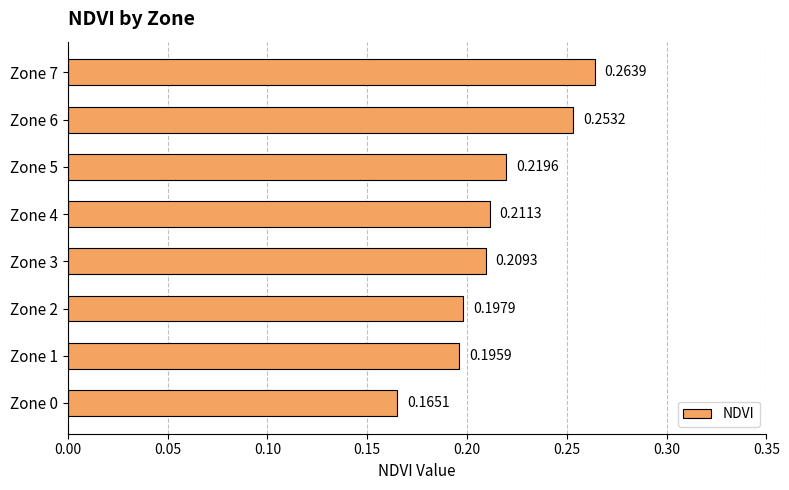

List the labels in order of value, smallest first.

Zone 0, Zone 1, Zone 2, Zone 3, Zone 4, Zone 5, Zone 6, Zone 7